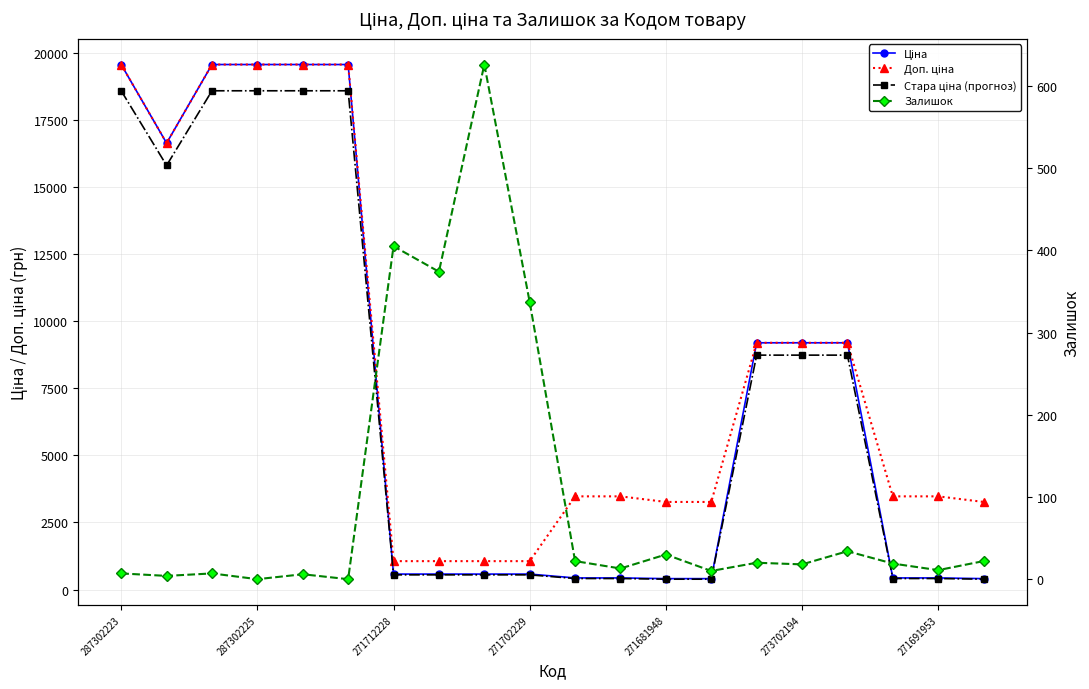

What are all the series names shown in the legend?

Ціна, Доп. ціна, Стара ціна (прогноз), Залишок